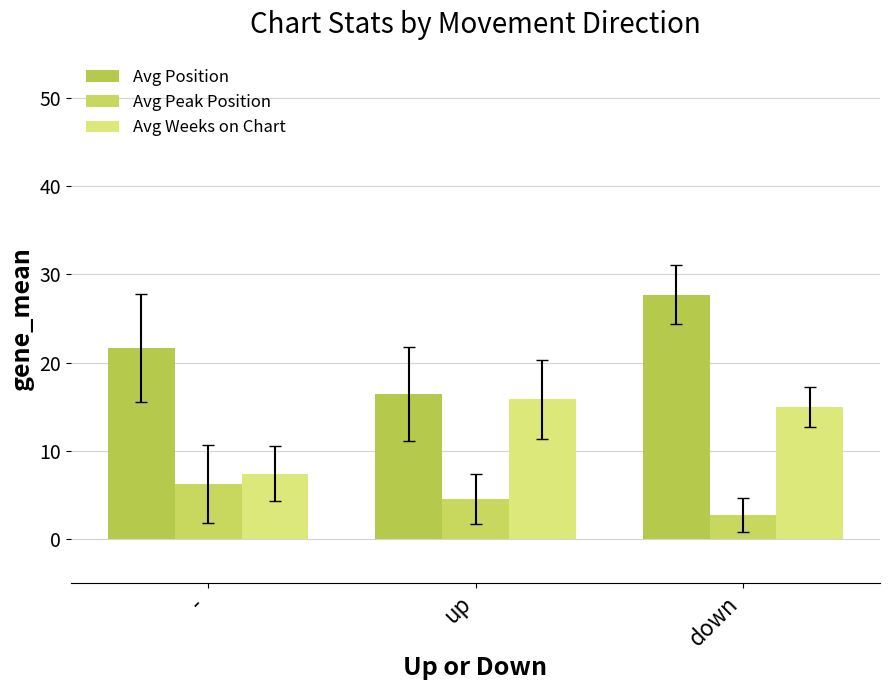

What is the total value across all series at up?

36.8